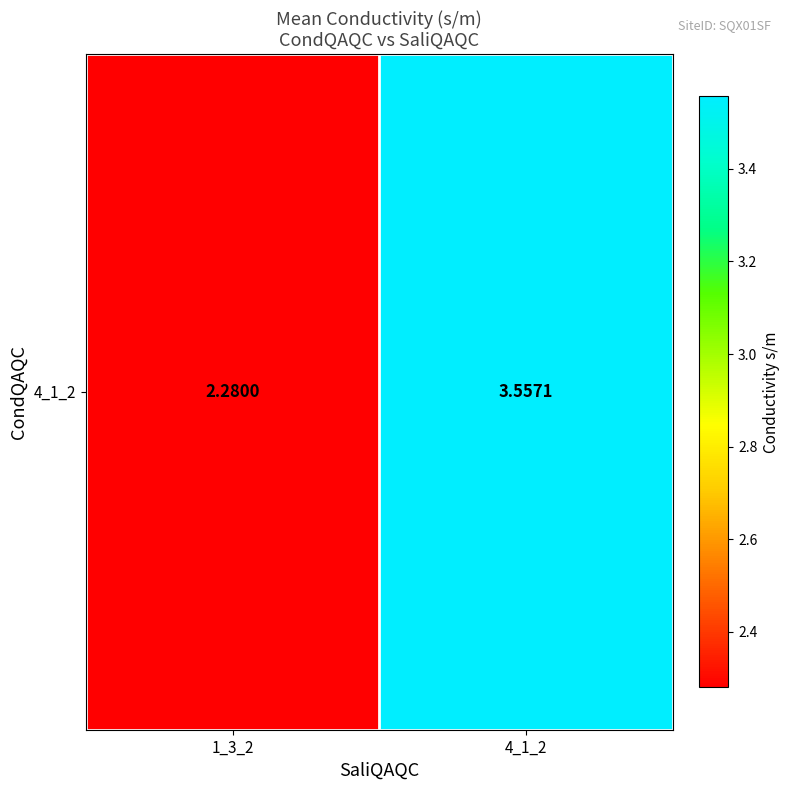

List the labels in order of value, smallest first.

1_3_2, 4_1_2